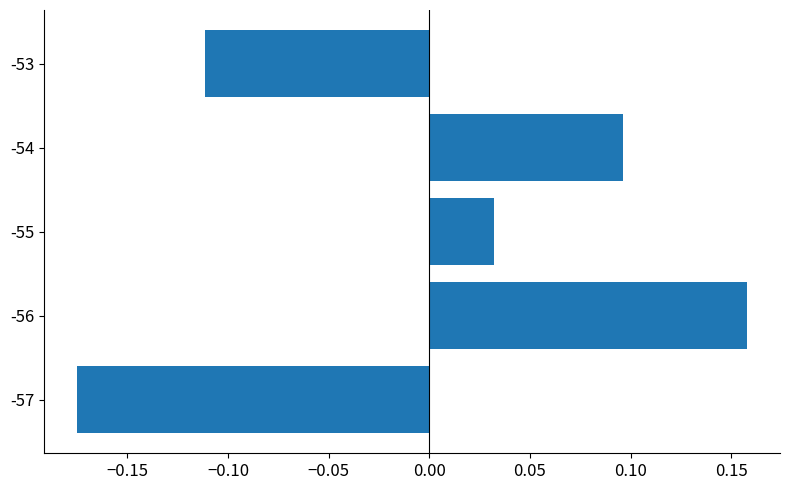

At which label is the value closest to 0?

-55